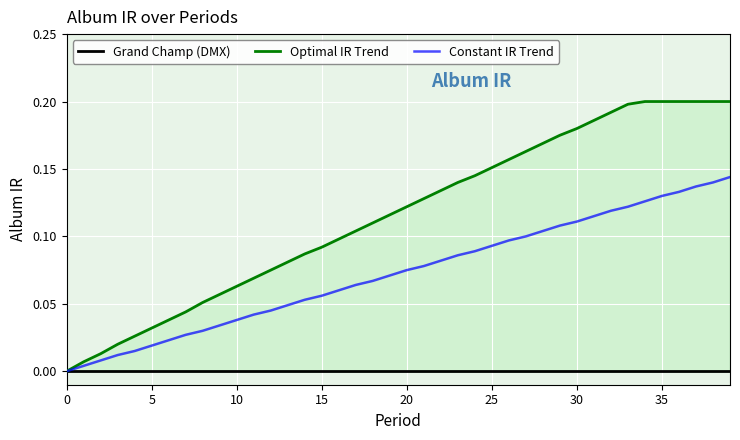

How many data points in Constant IR Trend are above 0?

39